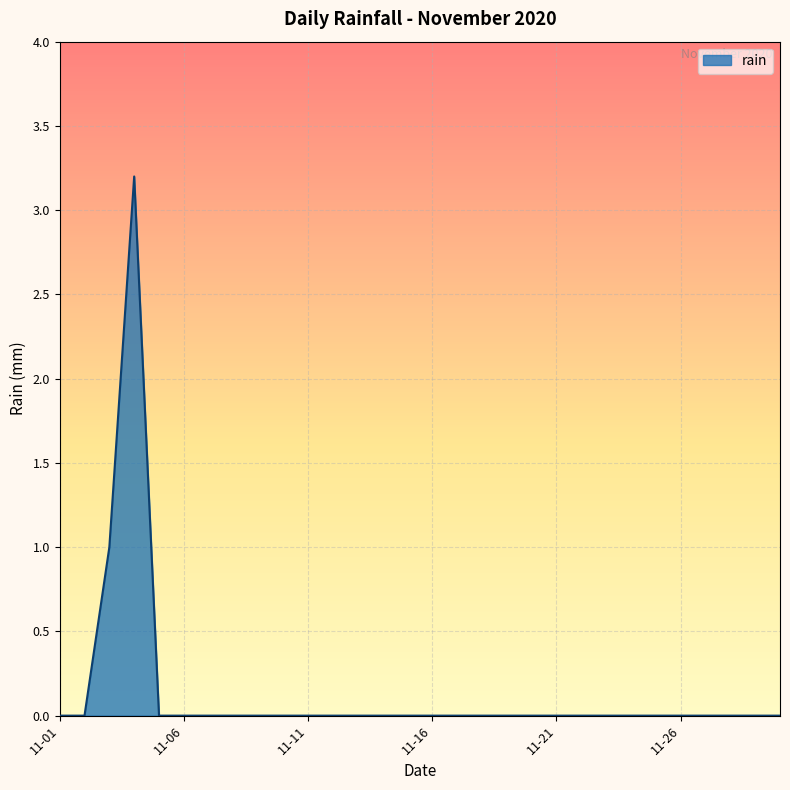

How many lines are shown in the chart?

1